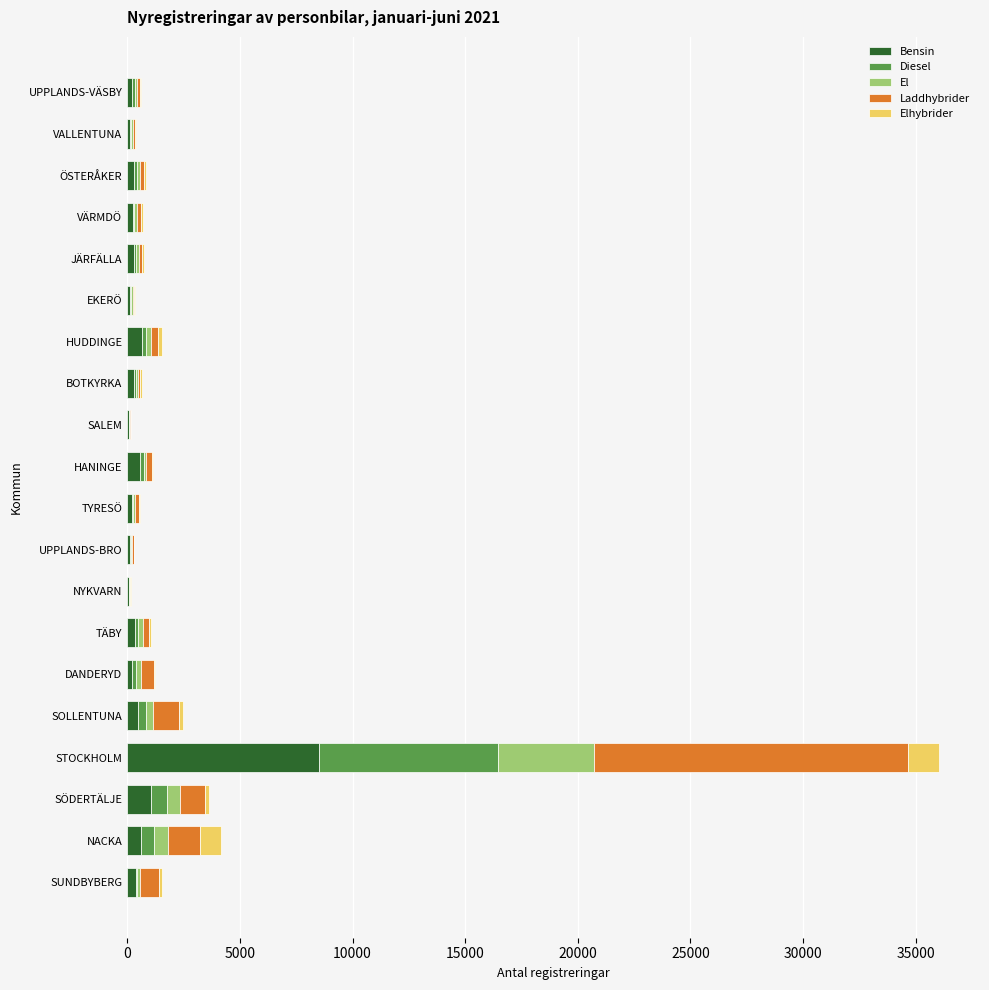

What is the maximum value for Bensin?

8492